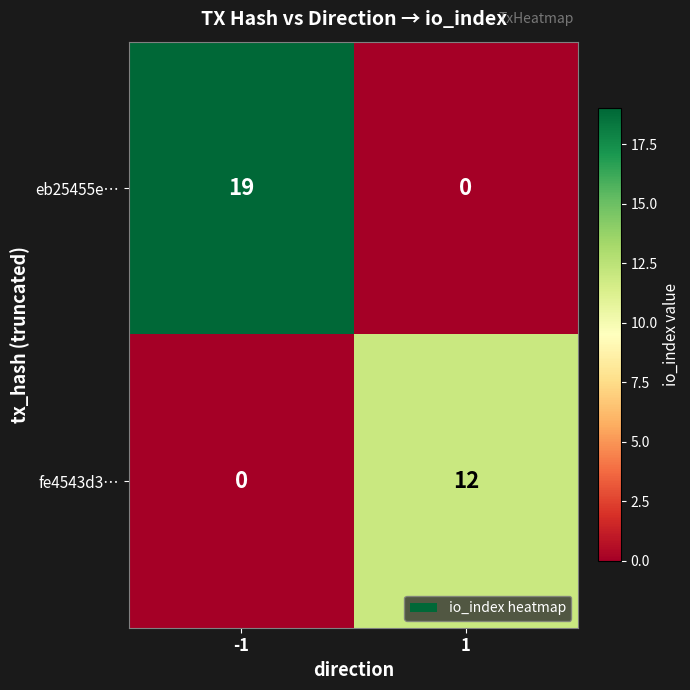

What is the maximum value shown in the chart?

19